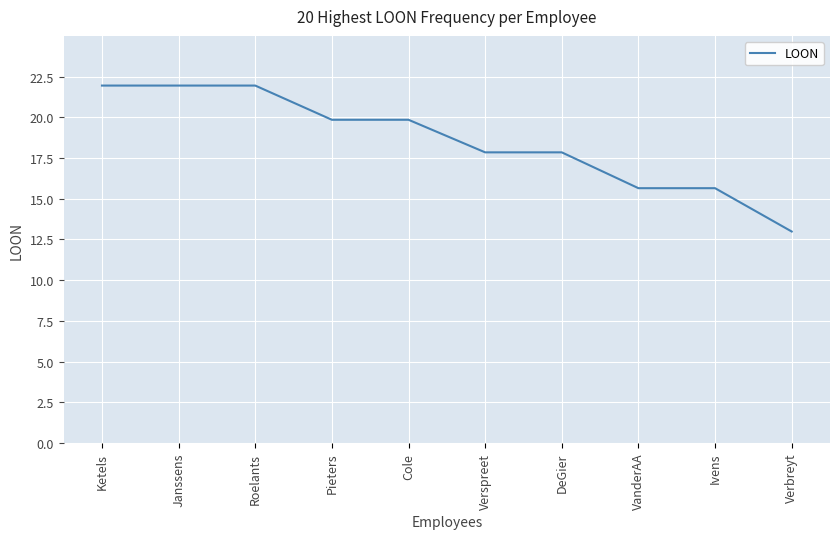

Is it true that the value at Ivens is 5.0?

False